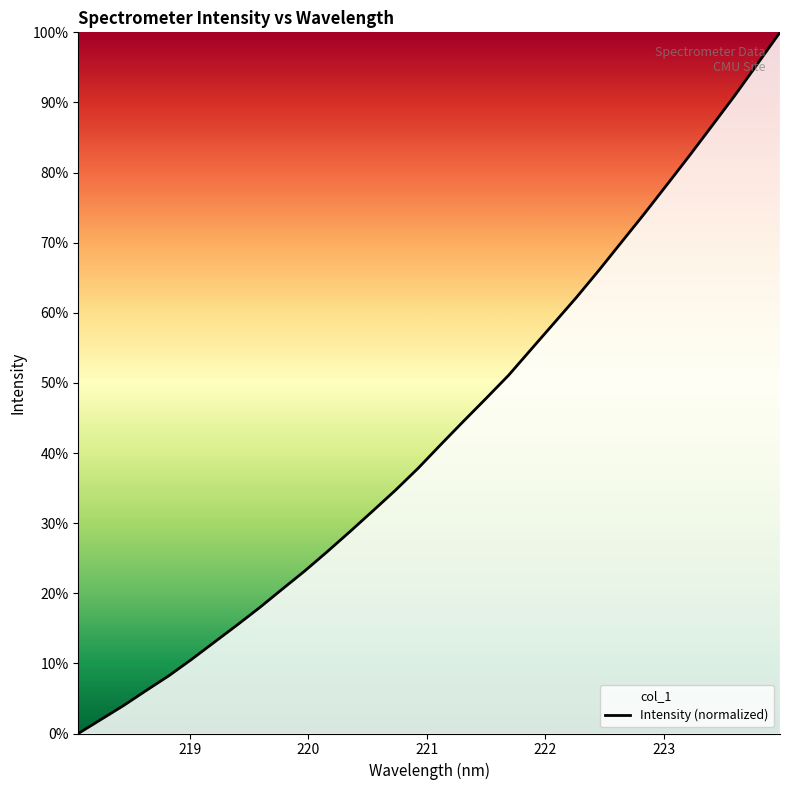

What is the difference between the maximum and minimum values?

100.0